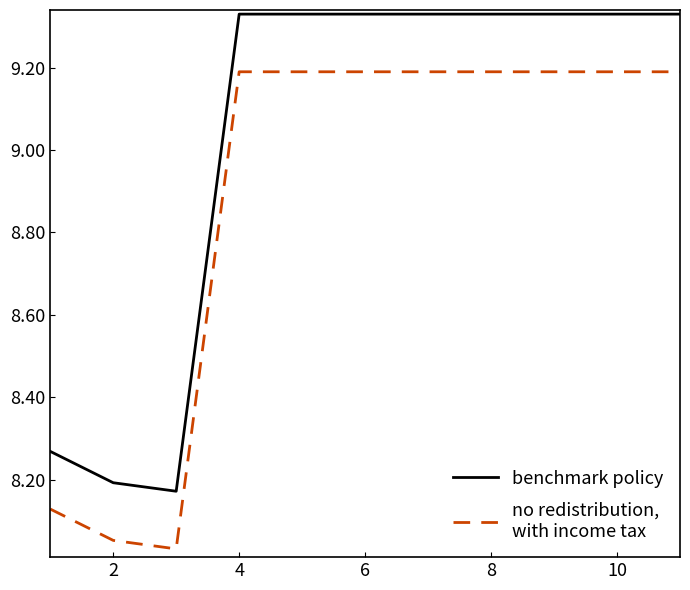

The value of no redistribution,
with income tax at 8 is 15.7. True or false?

False